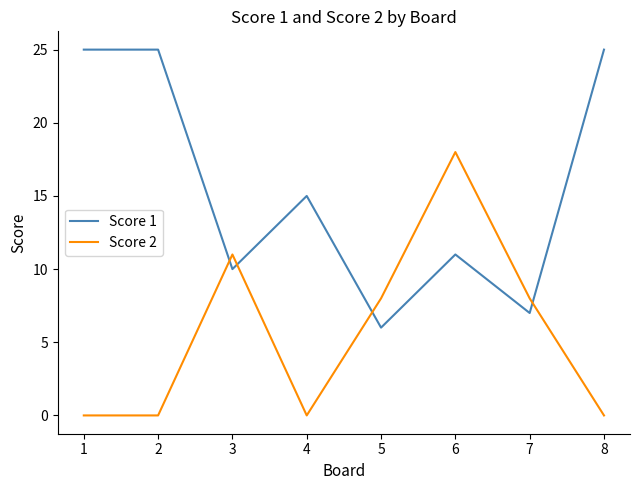

What is the maximum value for Score 2?

18